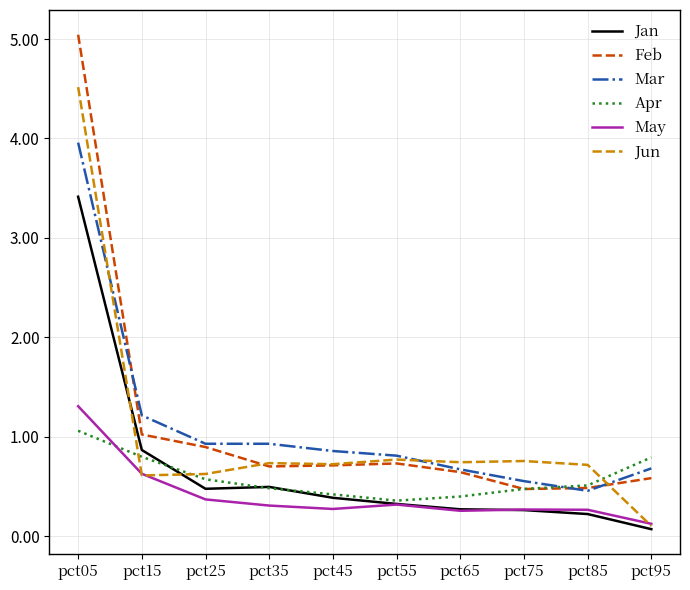

Which series has the widest spread of values?

Feb